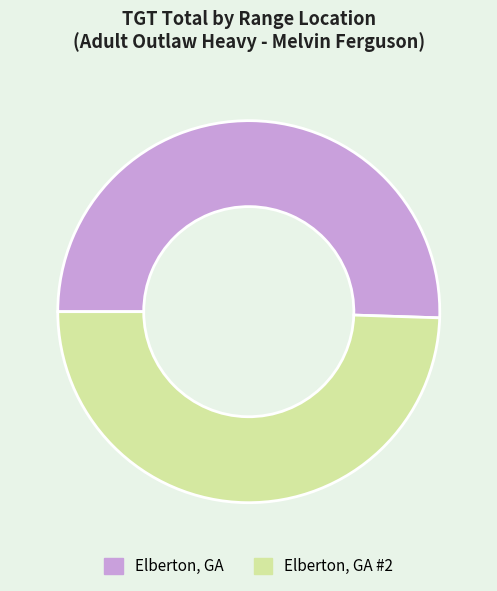

How many slices are in this pie chart?

2